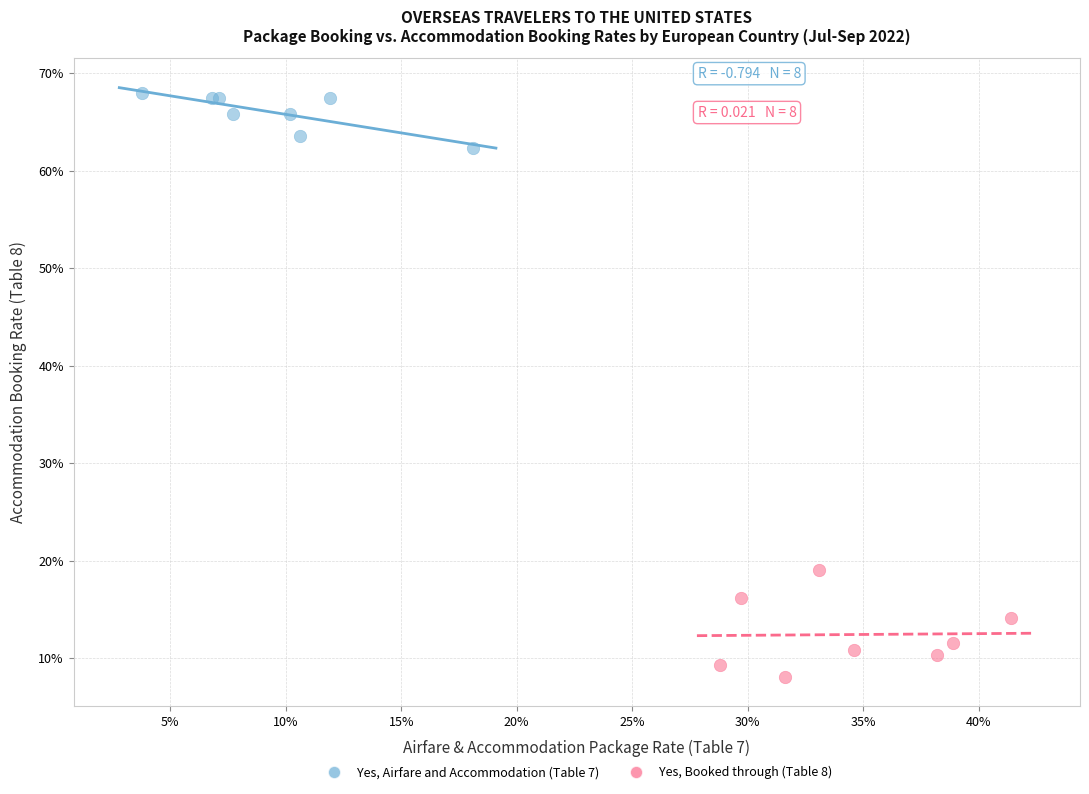

Which series contains the lowest Y value?

Yes, Booked through (Table 8)